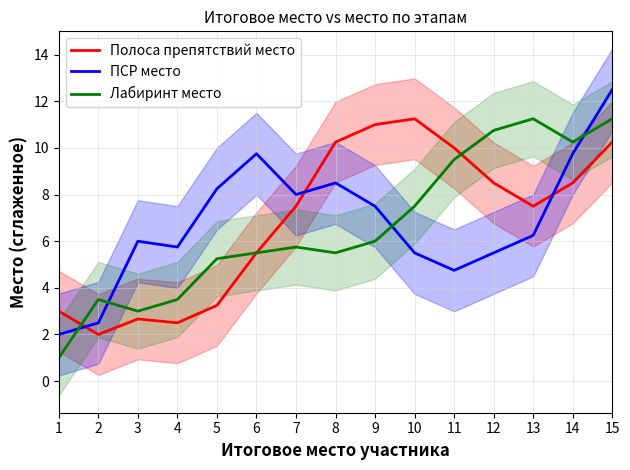

Does the chart have visible grid lines?

Yes